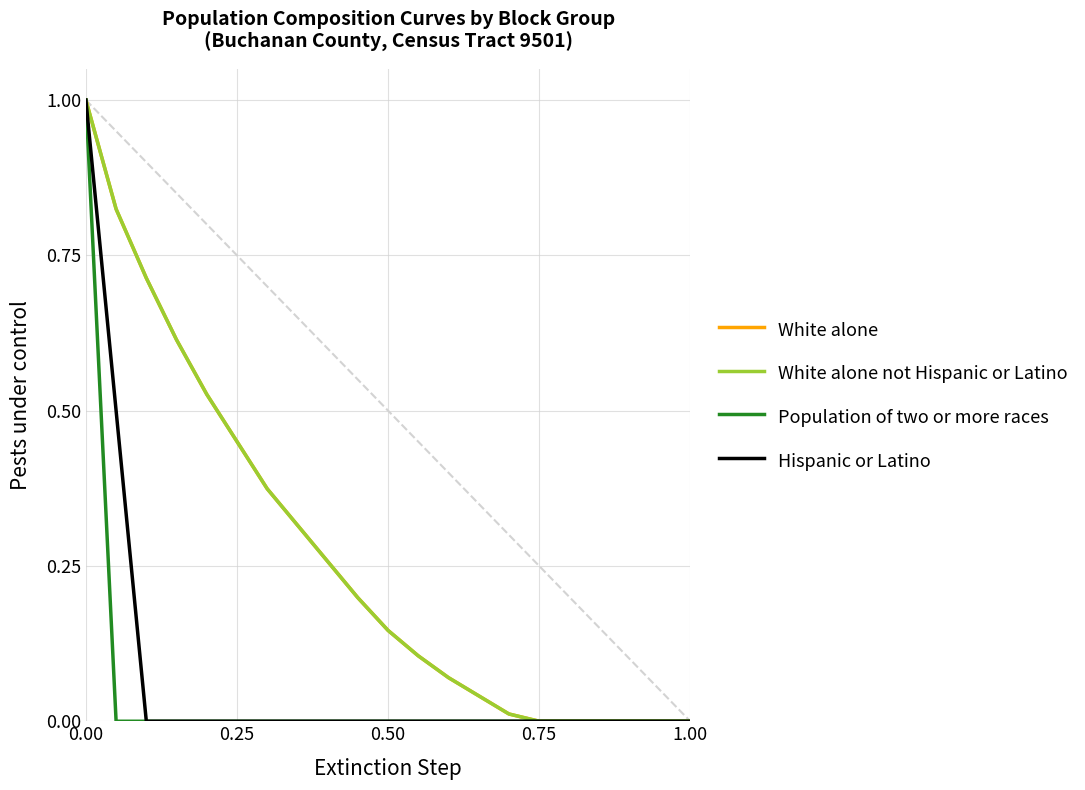

Count the Hispanic or Latino values in the range 0 to 1.

21